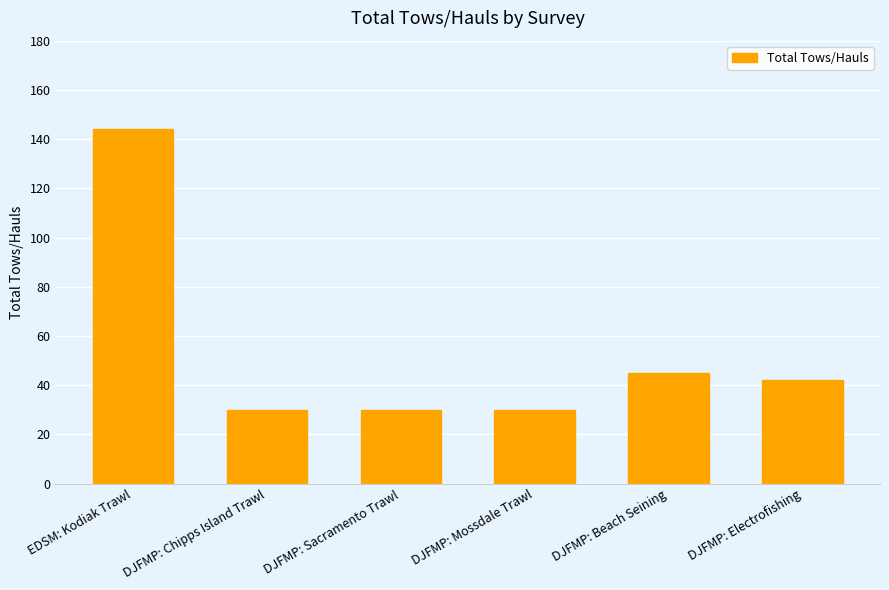

At which category does the chart reach its peak across all series?

EDSM: Kodiak Trawl